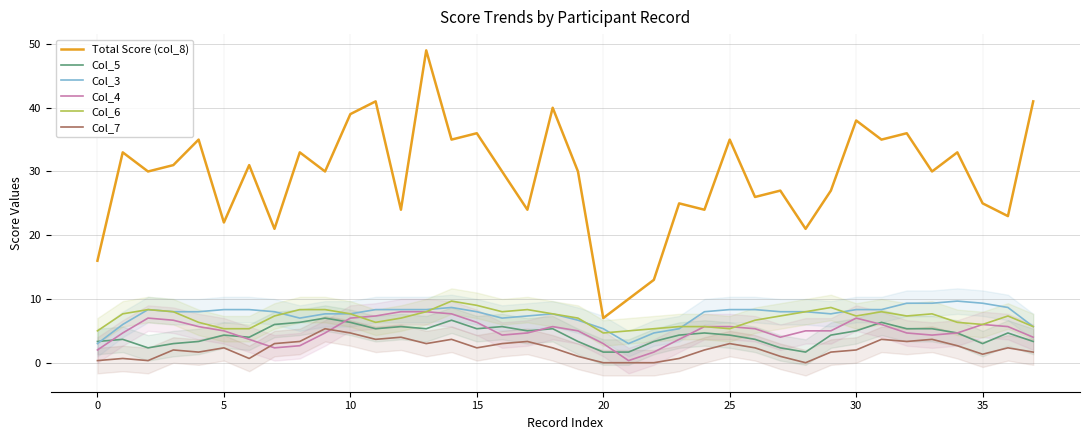

What is the total value across all series at 11?

72.0